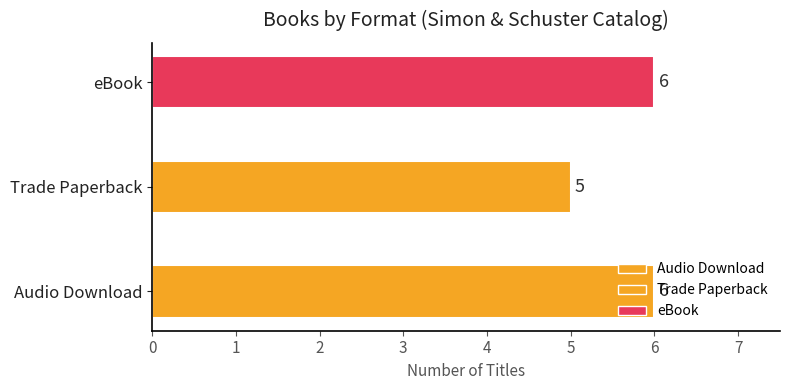

What is the greatest value displayed?

6